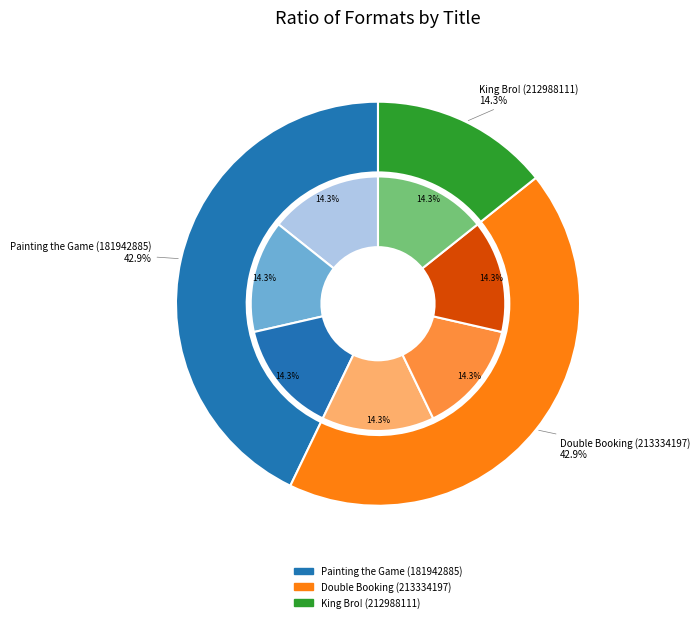

What is the largest slice in the pie chart?

Painting the Game (181942885)